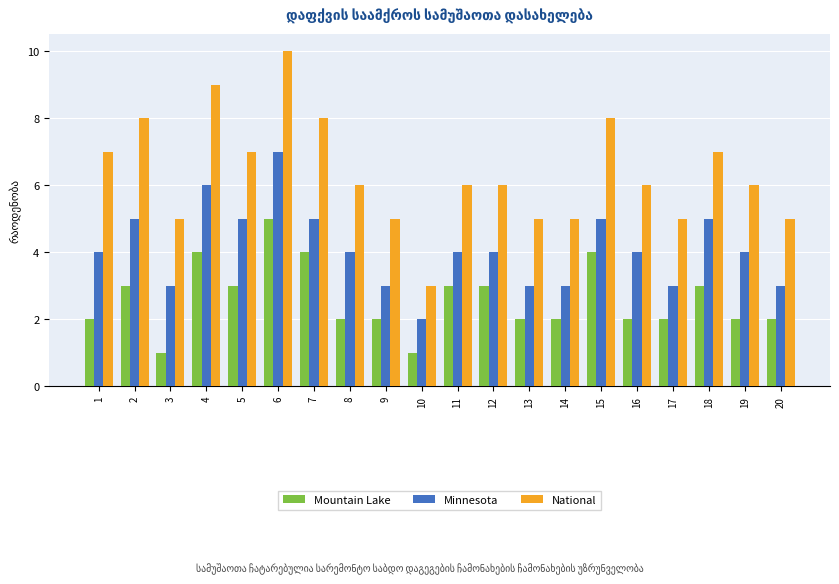

Which series has the largest range (max minus min)?

National